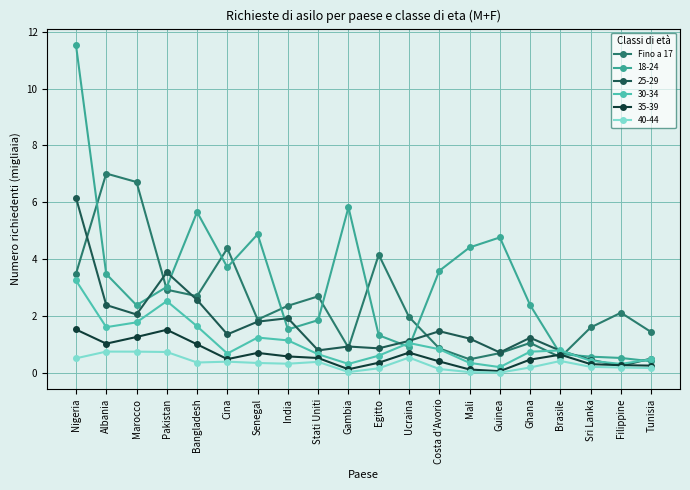

What is the spread (max minus min) of values at Ucraina?

1.4